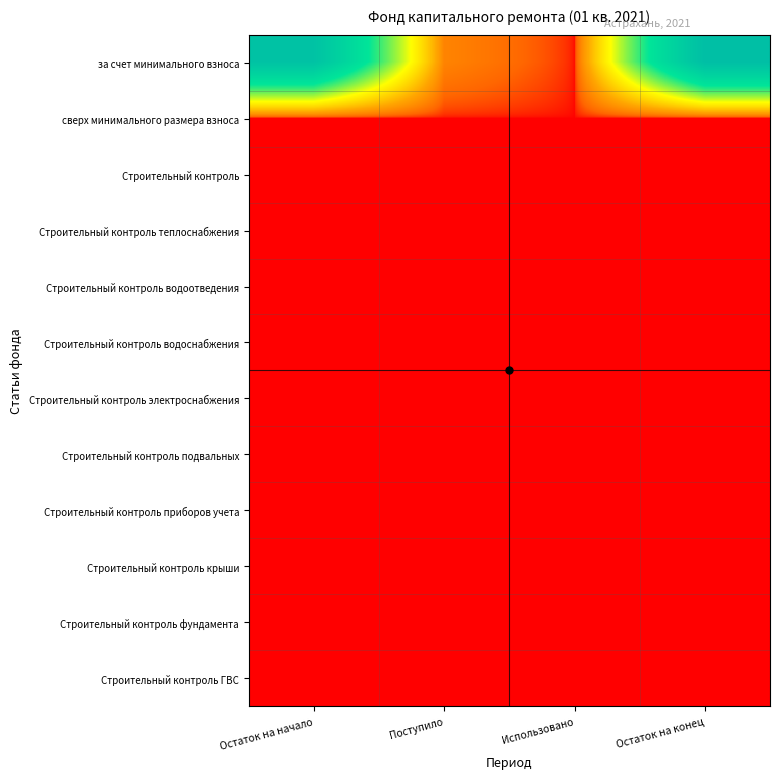

Between Остаток на начало and Поступило, which series saw the biggest shift?

за счет минимального взноса